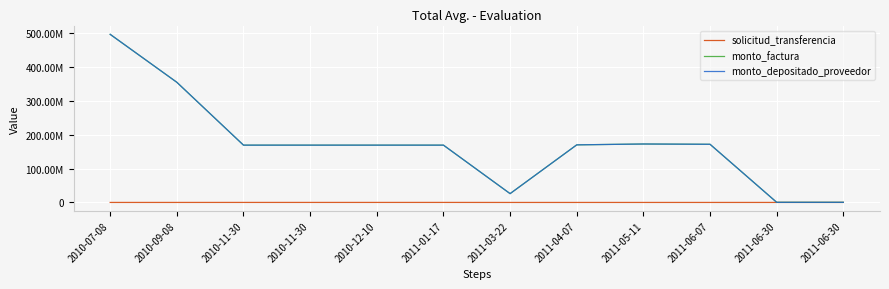

Does the chart have visible grid lines?

Yes